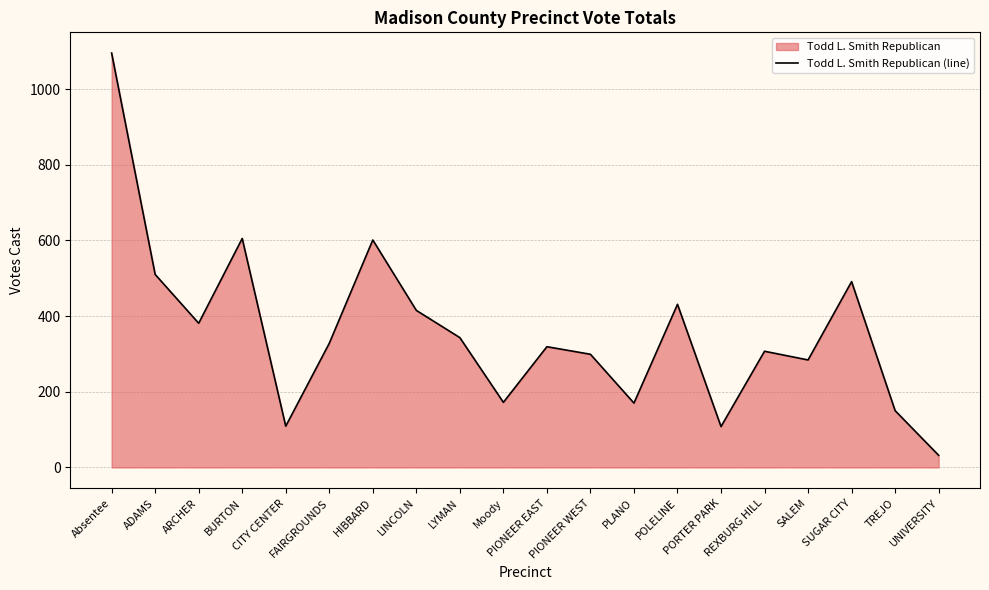

Approximately how many times larger is the value at TREJO compared to Moody?

0.9